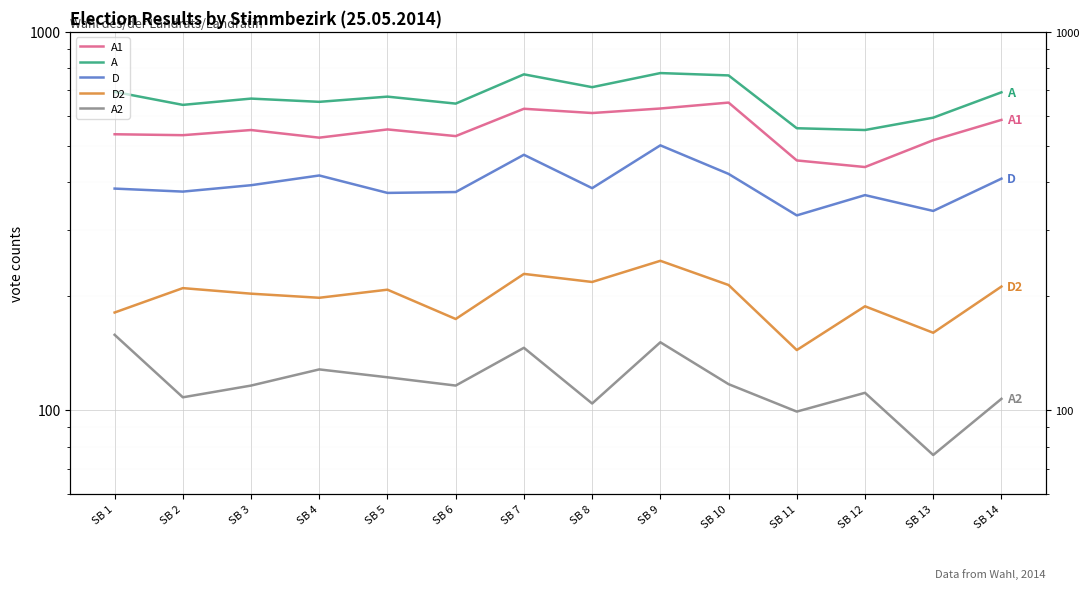

What is the difference between the second highest and minimum values in the D series?

146